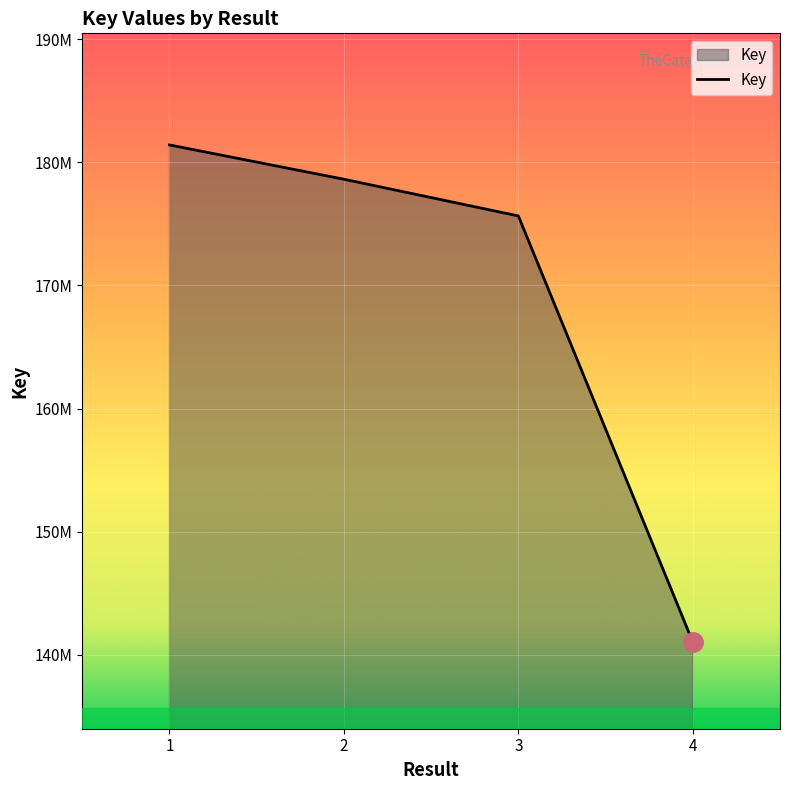

Approximately how many times larger is the value at 4 compared to 1?

0.8